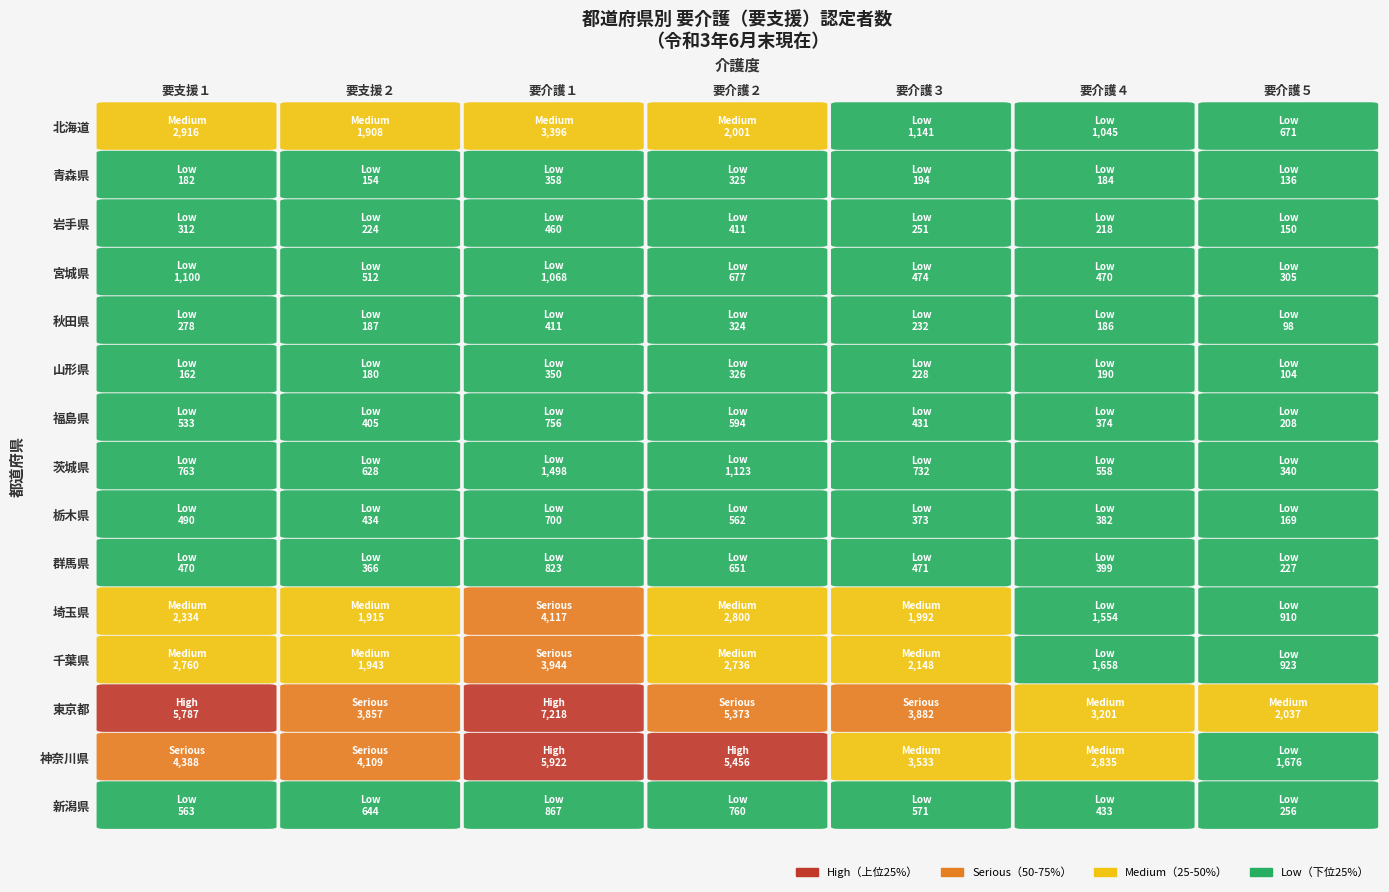

Reading right to left, list all the values displayed in this chart.

北海道: 6=671	5=1045	4=1141	3=2001	2=3396	1=1908	0=2916
青森県: 6=136	5=184	4=194	3=325	2=358	1=154	0=182
岩手県: 6=150	5=218	4=251	3=411	2=460	1=224	0=312
宮城県: 6=305	5=470	4=474	3=677	2=1068	1=512	0=1100
秋田県: 6=98	5=186	4=232	3=324	2=411	1=187	0=278
山形県: 6=104	5=190	4=228	3=326	2=350	1=180	0=162
福島県: 6=208	5=374	4=431	3=594	2=756	1=405	0=533
茨城県: 6=340	5=558	4=732	3=1123	2=1498	1=628	0=763
栃木県: 6=169	5=382	4=373	3=562	2=700	1=434	0=490
群馬県: 6=227	5=399	4=471	3=651	2=823	1=366	0=470
埼玉県: 6=910	5=1554	4=1992	3=2800	2=4117	1=1915	0=2334
千葉県: 6=923	5=1658	4=2148	3=2736	2=3944	1=1943	0=2760
東京都: 6=2037	5=3201	4=3882	3=5373	2=7218	1=3857	0=5787
神奈川県: 6=1676	5=2835	4=3533	3=5456	2=5922	1=4109	0=4388
新潟県: 6=256	5=433	4=571	3=760	2=867	1=644	0=563